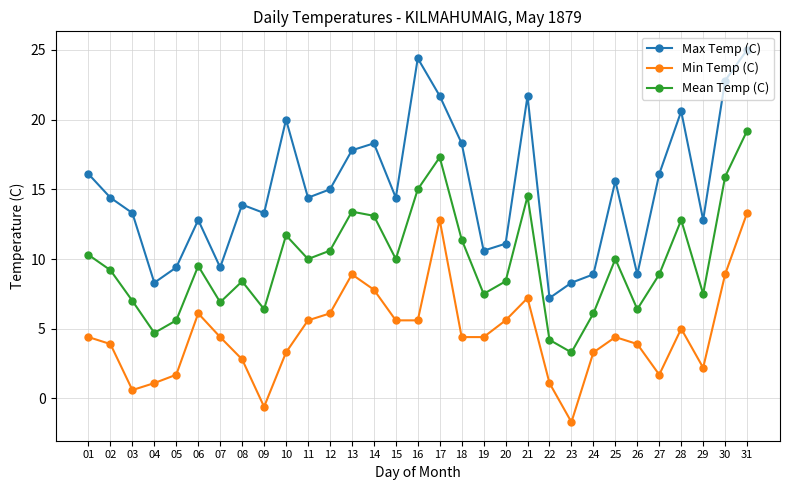

The Mean Temp (C) series shows 3.0 at 08. True or false?

False